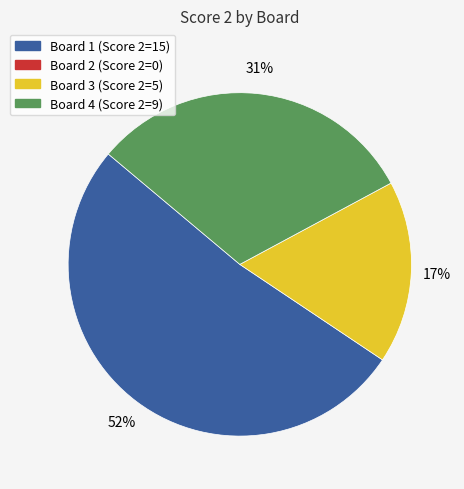

Does any single category account for the majority?

Yes